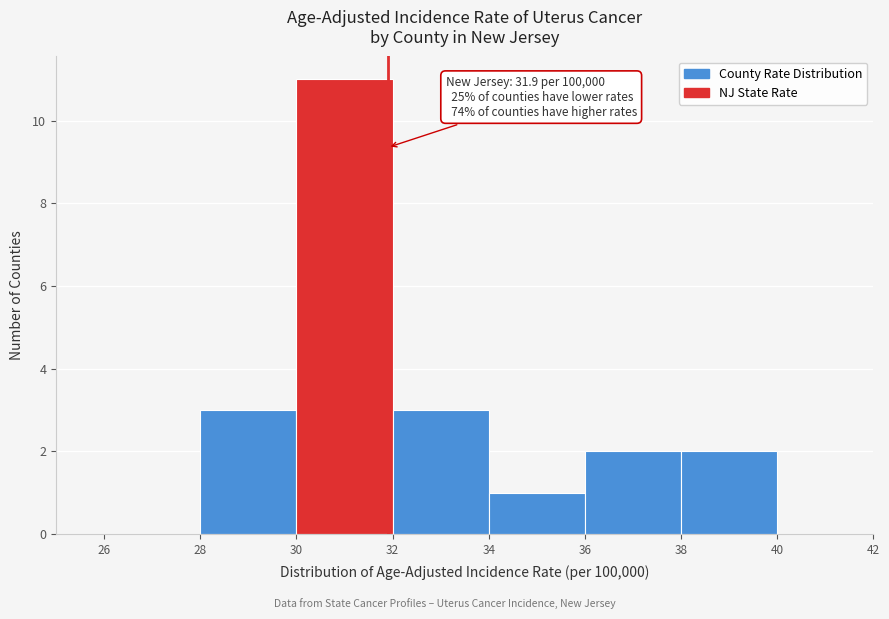

Over which range of the x-axis is the bar tallest?

30 to 32